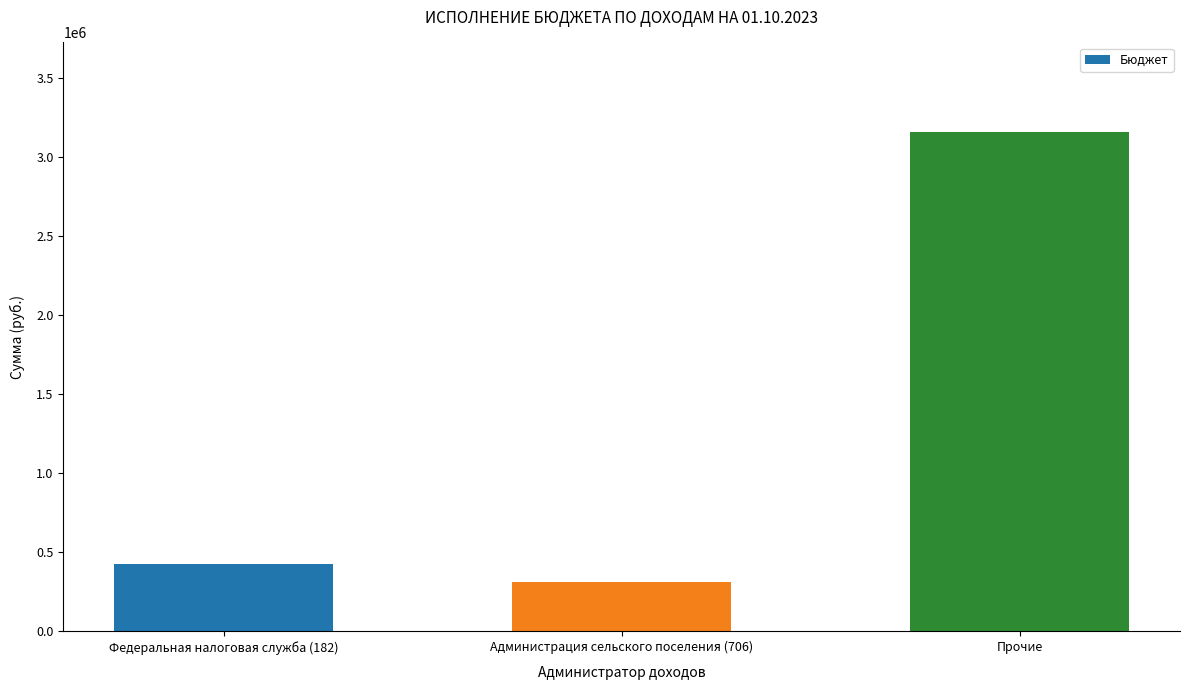

Reading right to left, what are all the values shown in this chart?

Прочие=3156036	Администрация сельского поселения (706)=314400	Федеральная налоговая служба (182)=425400